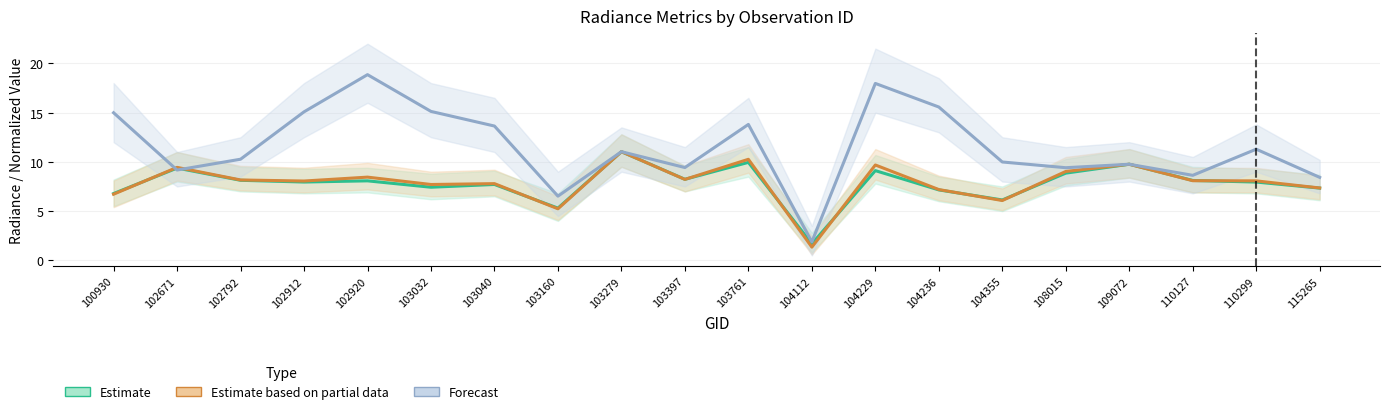

True or false: rade9_aggzone_norm and dnbrad cross at least once.

True